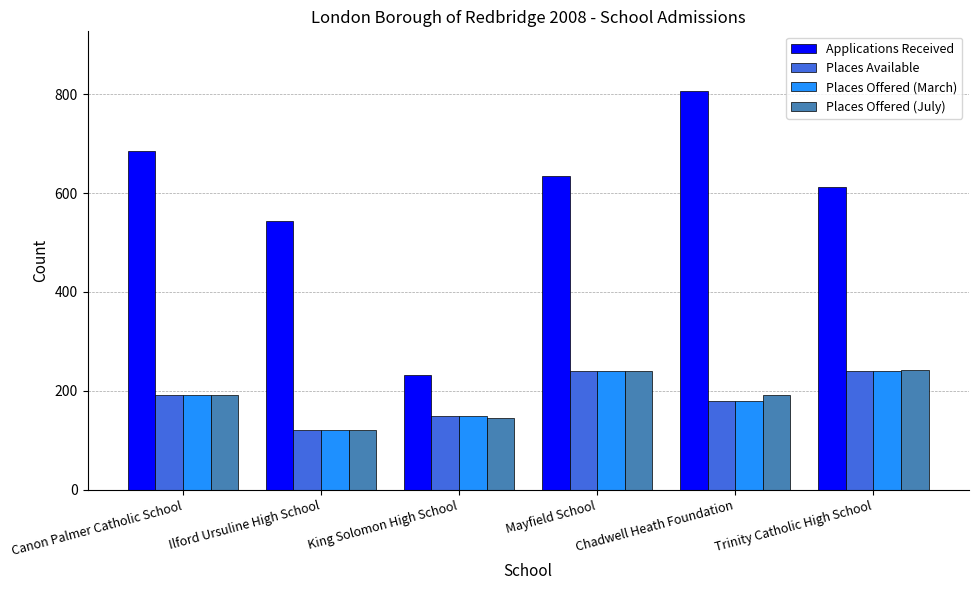

Which series has the largest total across all categories?

Applications Received